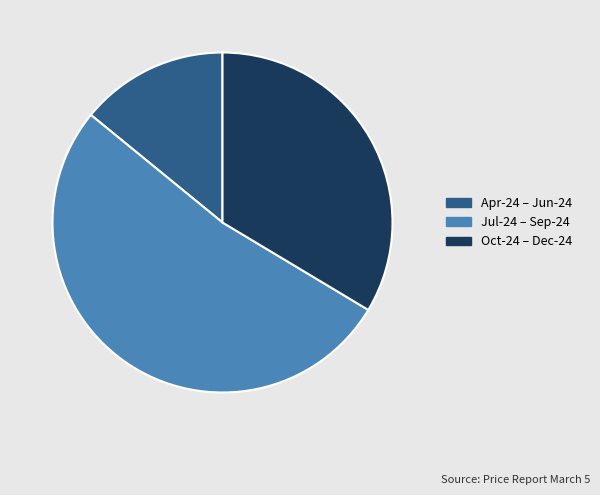

Does Oct-24 – Dec-24 represent more than half of the total?

No